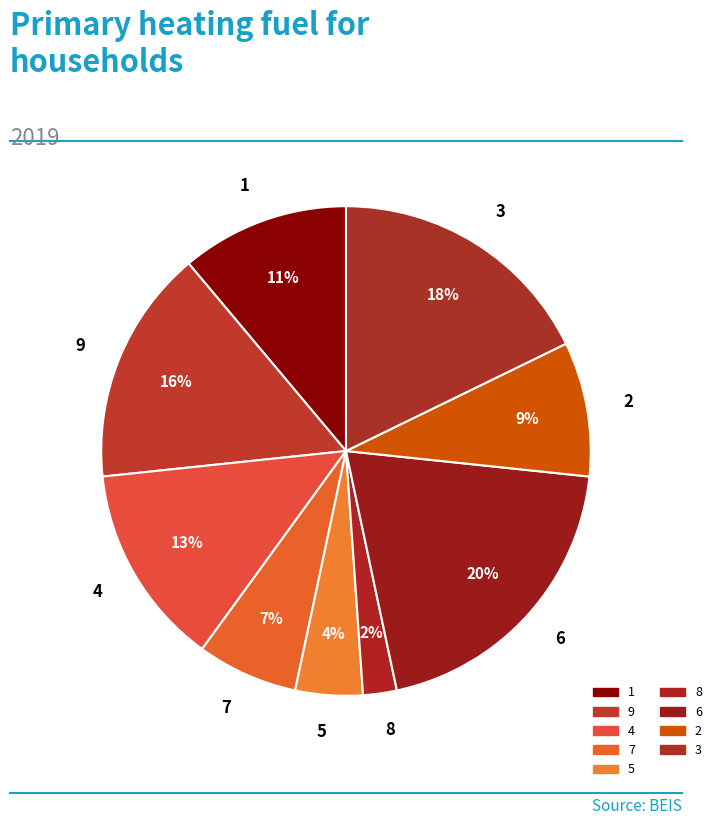

Count the number of slices in the pie.

9